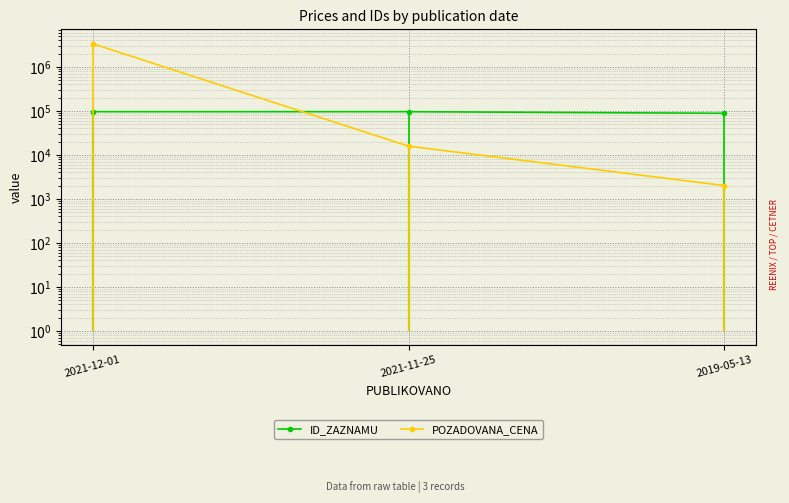

What is the maximum value shown in the chart?

3360000